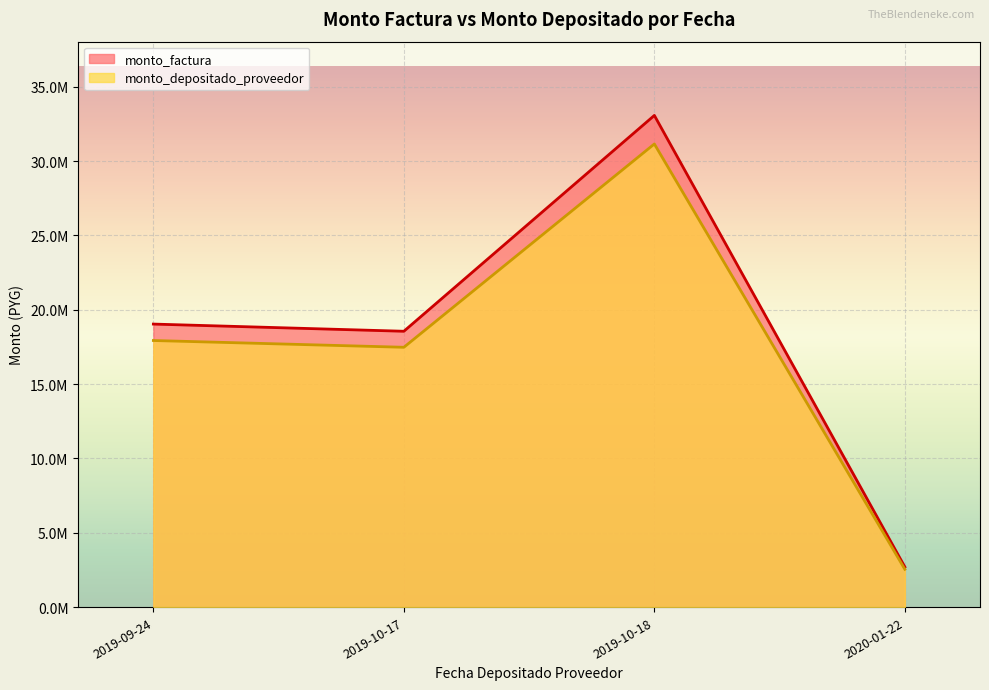

What is the sum of all monto_depositado_proveedor values?

69107793